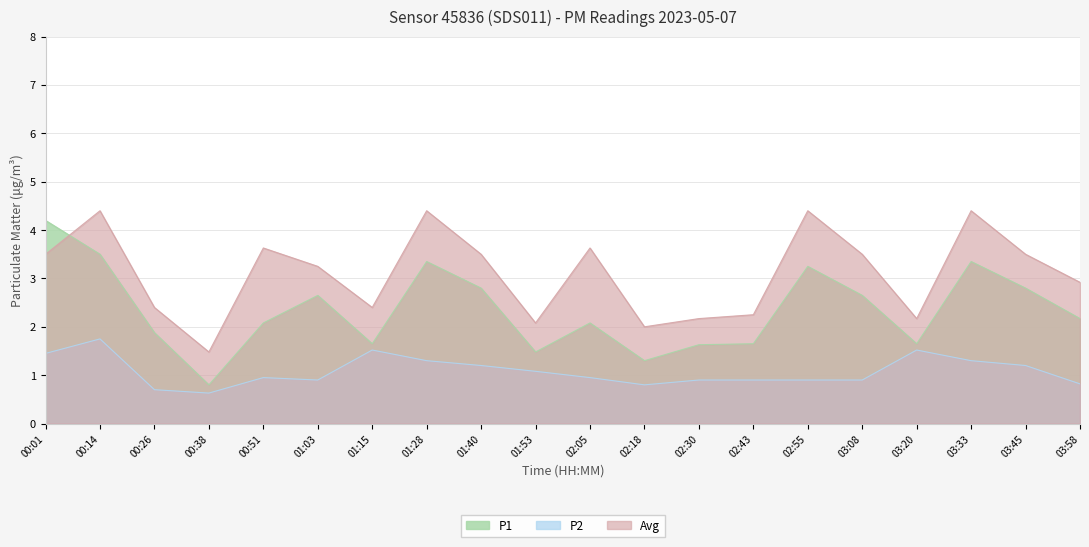

In P1, how many points are lower than both neighbors (excluding endpoints)?

5